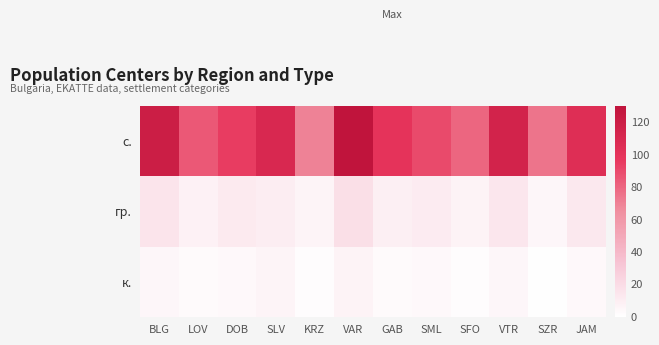

What is the total value across all series at VTR?

134